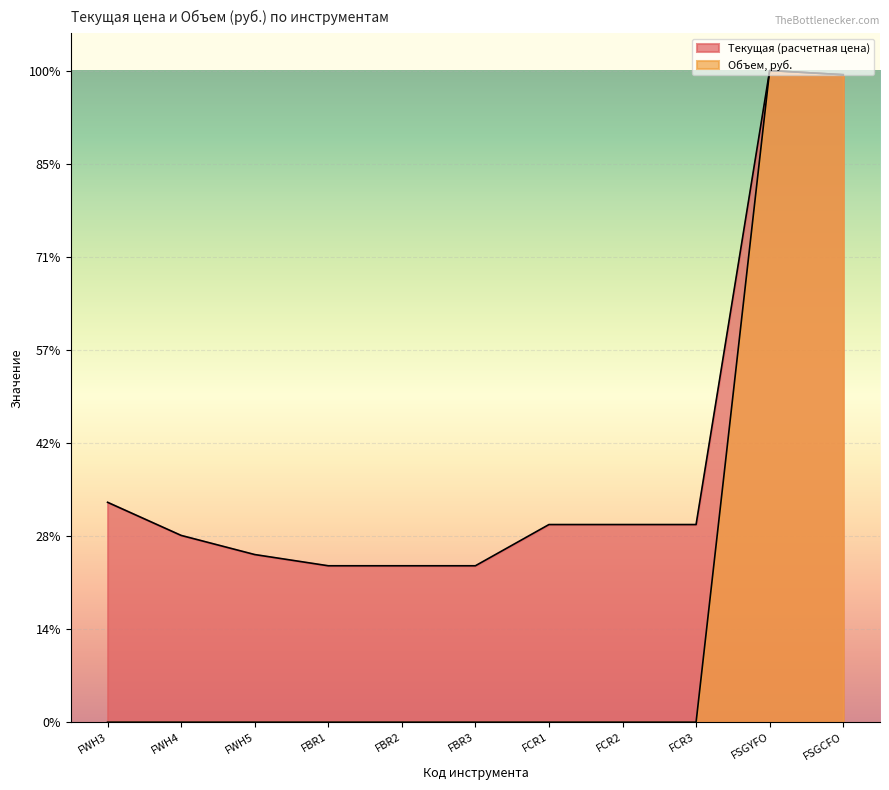

Which series has the largest total across all categories?

Текущая (расчетная цена)